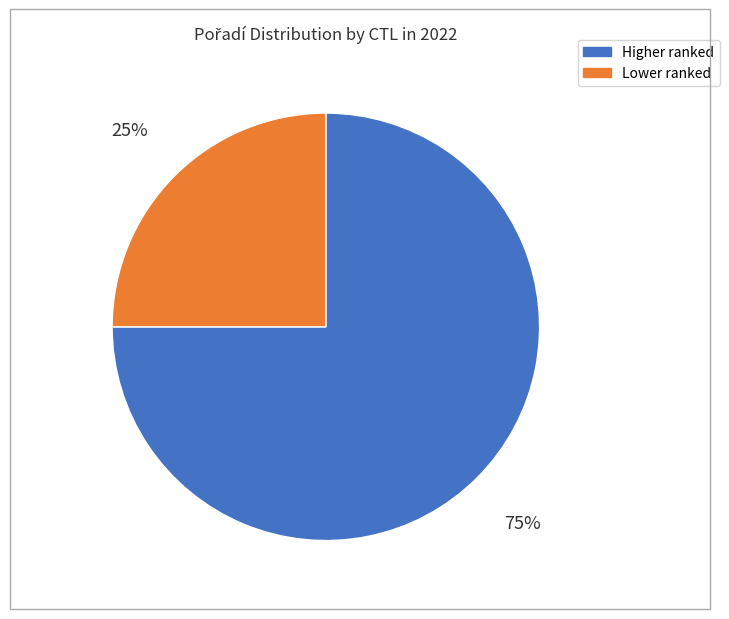

Does any single category account for the majority?

Yes